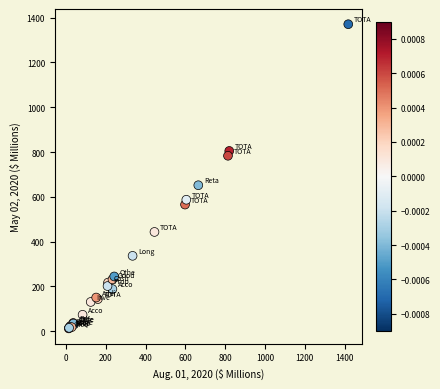

What Y value in the scatter plot is closest to 691?

651.9